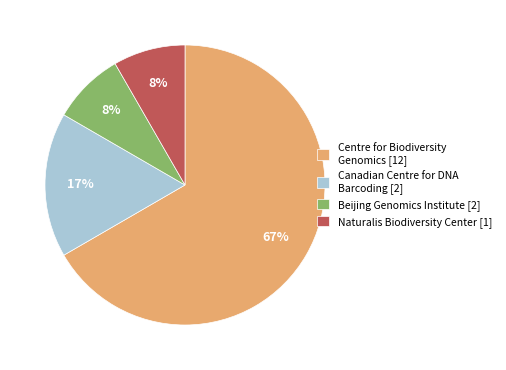

To the nearest percent, what percentage of the pie is Beijing Genomics Institute [2]?

8%